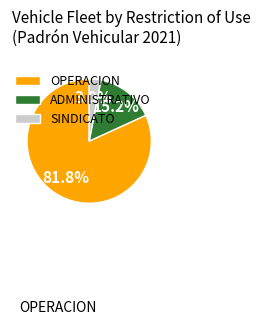

Is there a majority slice in this chart?

Yes